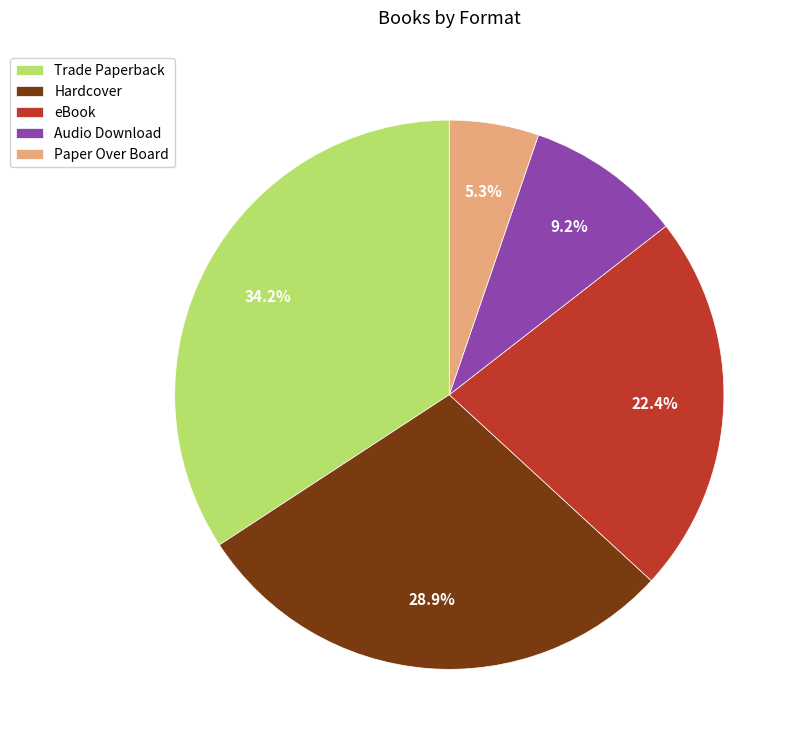

To the nearest percent, what portion does eBook represent?

22%